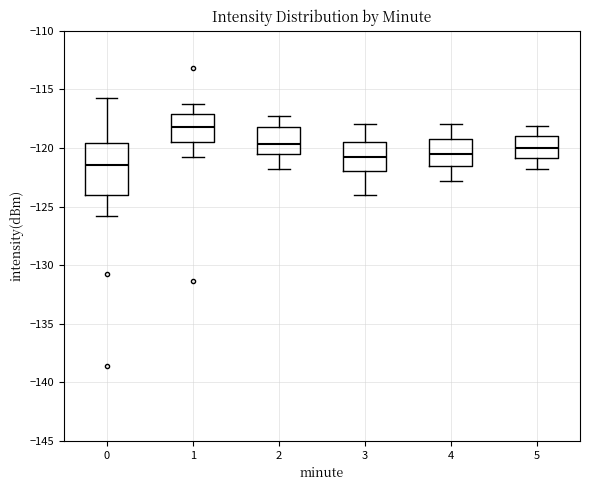

Reading left to right, transcribe this box plot: for each box, give where its median line is, the range the box spans, and where its two whiskers end, as read against the y-axis. The values are not printed on the chart, so give them approximately, as read against the axis.

0: median -121.5, box -124.0 to -119.5, whiskers -126.0 to -116.0
1: median -118.0, box -119.5 to -117.0, whiskers -121.0 to -116.5
2: median -119.5, box -120.5 to -118.0, whiskers -122.0 to -117.5
3: median -120.5, box -122.0 to -119.5, whiskers -124.0 to -118.0
4: median -120.5, box -121.5 to -119.0, whiskers -123.0 to -118.0
5: median -120.0, box -121.0 to -119.0, whiskers -122.0 to -118.0